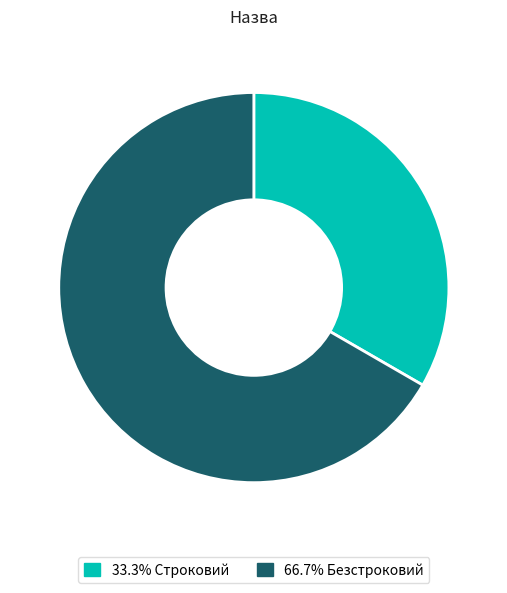

Is there a majority slice in this chart?

Yes